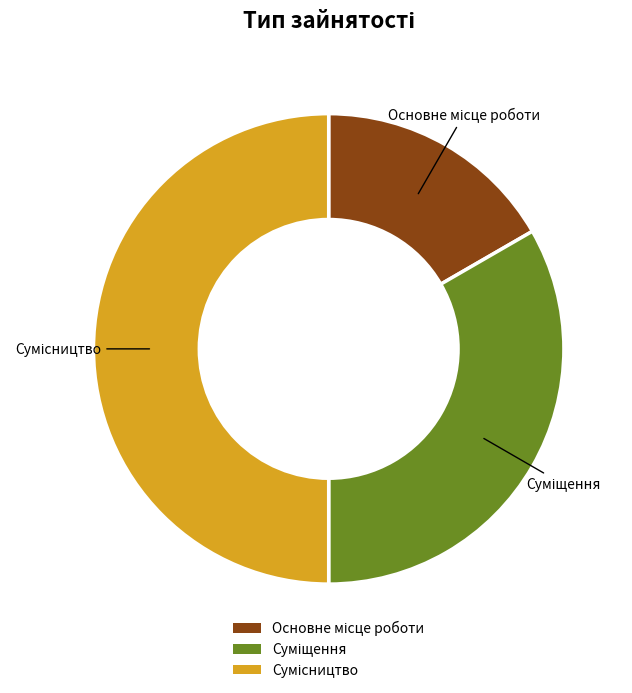

To the nearest percent, what is the average slice percentage?

33%